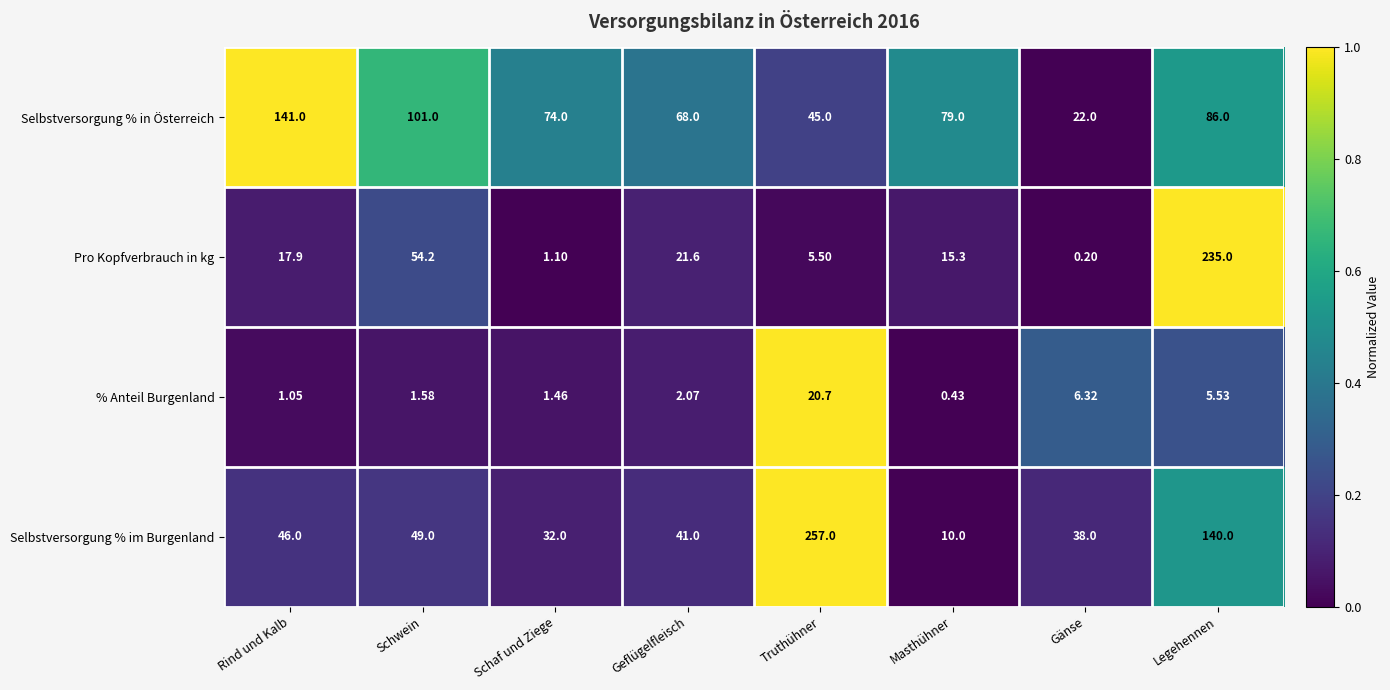

Between Schaf und Ziege and Gänse, which series saw the biggest shift?

Selbstversorgung % in Österreich